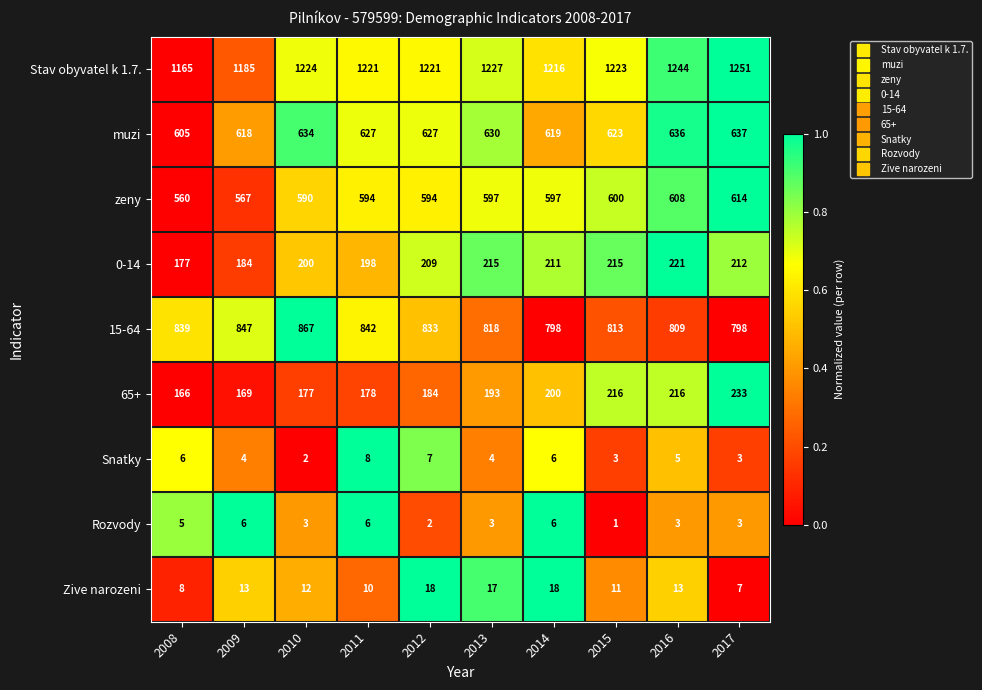

Rank the series at 2009 from highest to lowest value.

Stav obyvatel k 1.7., 15-64, muzi, zeny, 0-14, 65+, Zive narozeni, Rozvody, Snatky